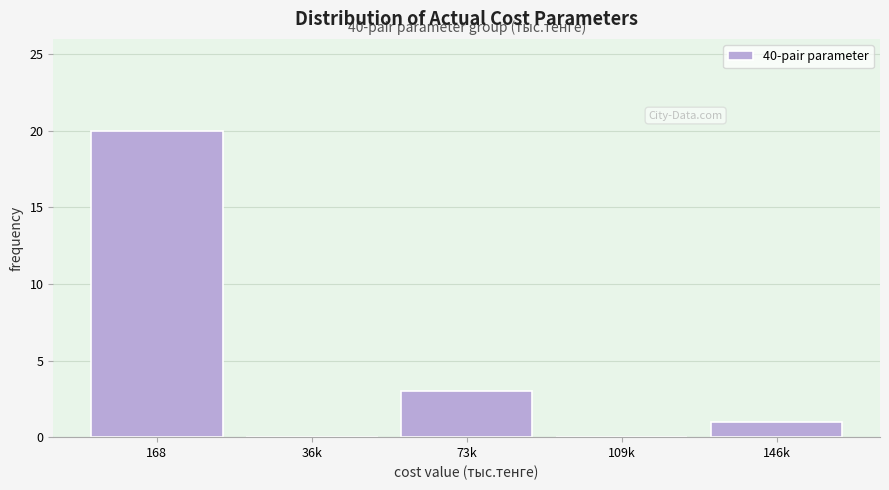

Reading right to left, transcribe all the data shown in this chart.

146k=1	109k=0	73k=3	36k=0	168=20